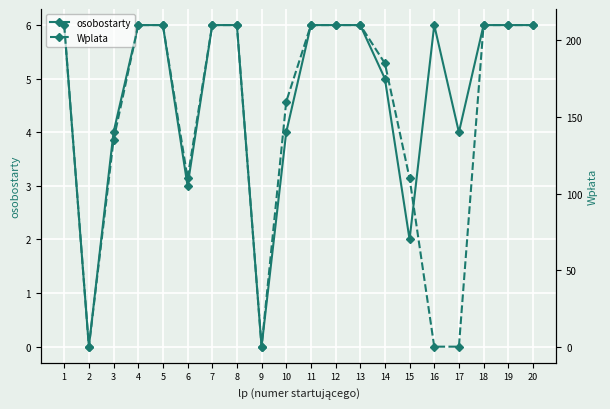

What are all the series names shown in the legend?

osobostarty, Wplata